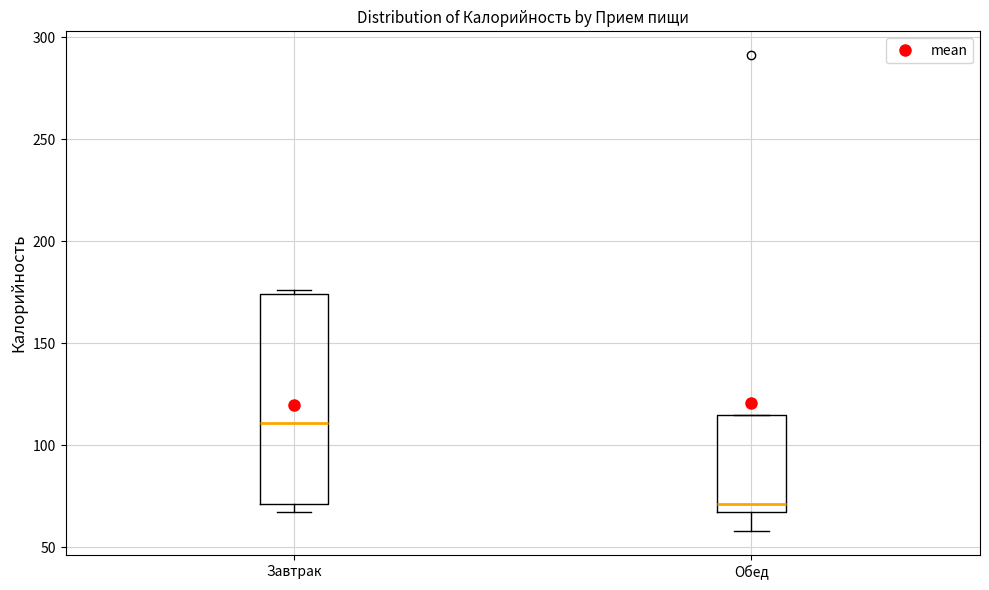

Reading left to right, read every box against the y-axis: the position of its median line, the range the box covers, and the ends of its whiskers. The values are not printed on the chart, so give them approximately, as read against the axis.

Завтрак: median 110, box 70 to 175, whiskers 65 to 175 (just above the box's upper edge)
Обед: median 70, box 65 to 115, whiskers 60 to 115